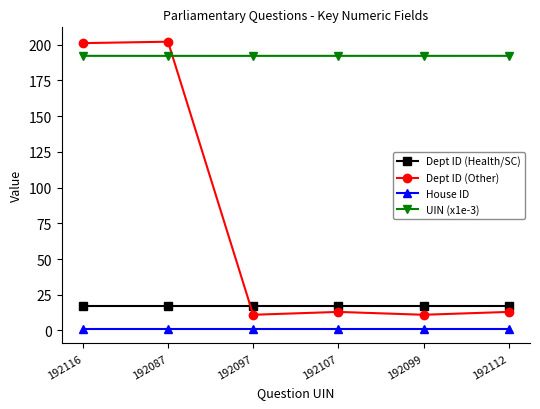

True or false: House ID has a value of 1.0 at 192107.

True